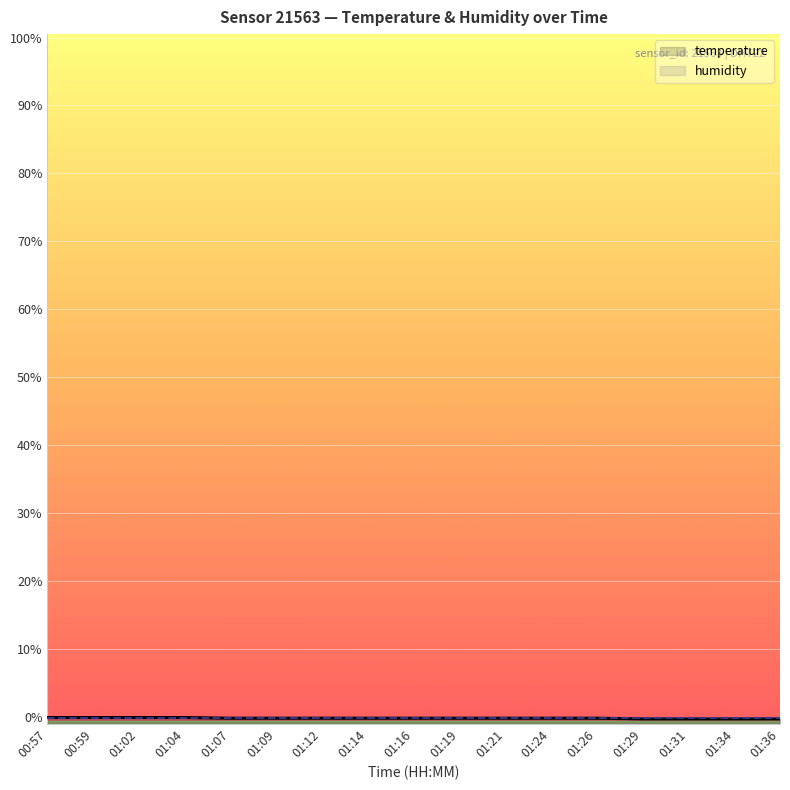

Which series has the largest total across all categories?

temperature